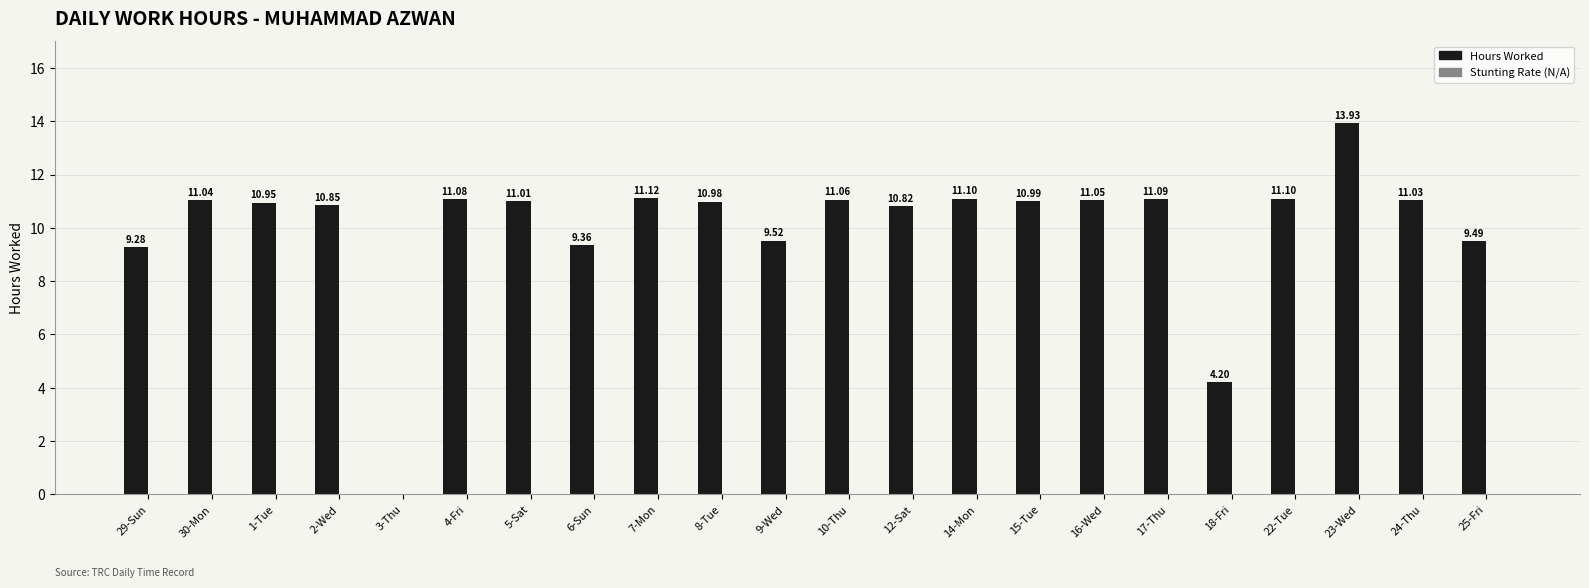

How many data points are above 11?

11